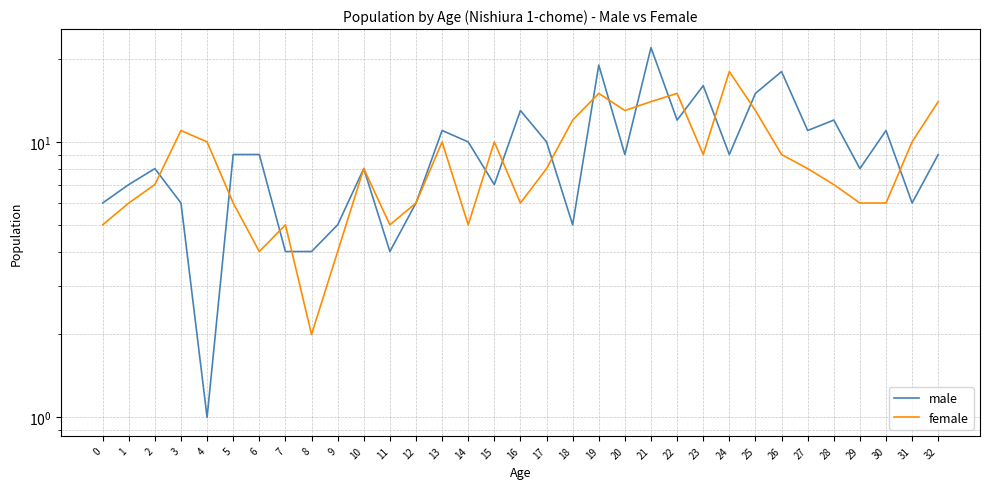

How many times do female and male cross each other?

15